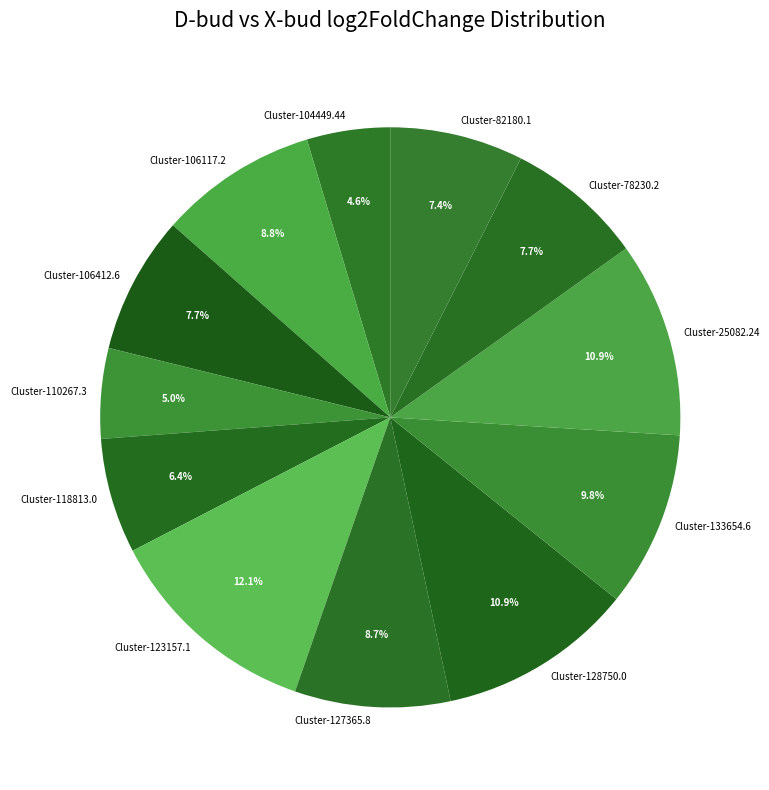

Which category has the biggest portion of the pie?

Cluster-123157.1